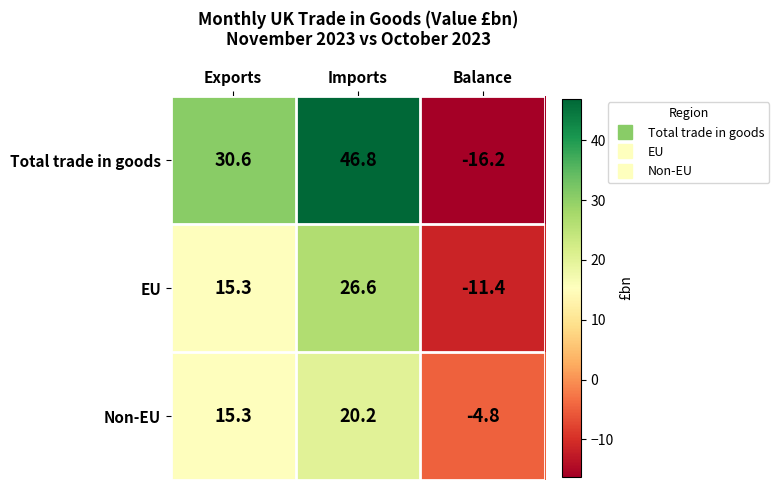

The value of Total trade in goods at Balance is -9.3. True or false?

False